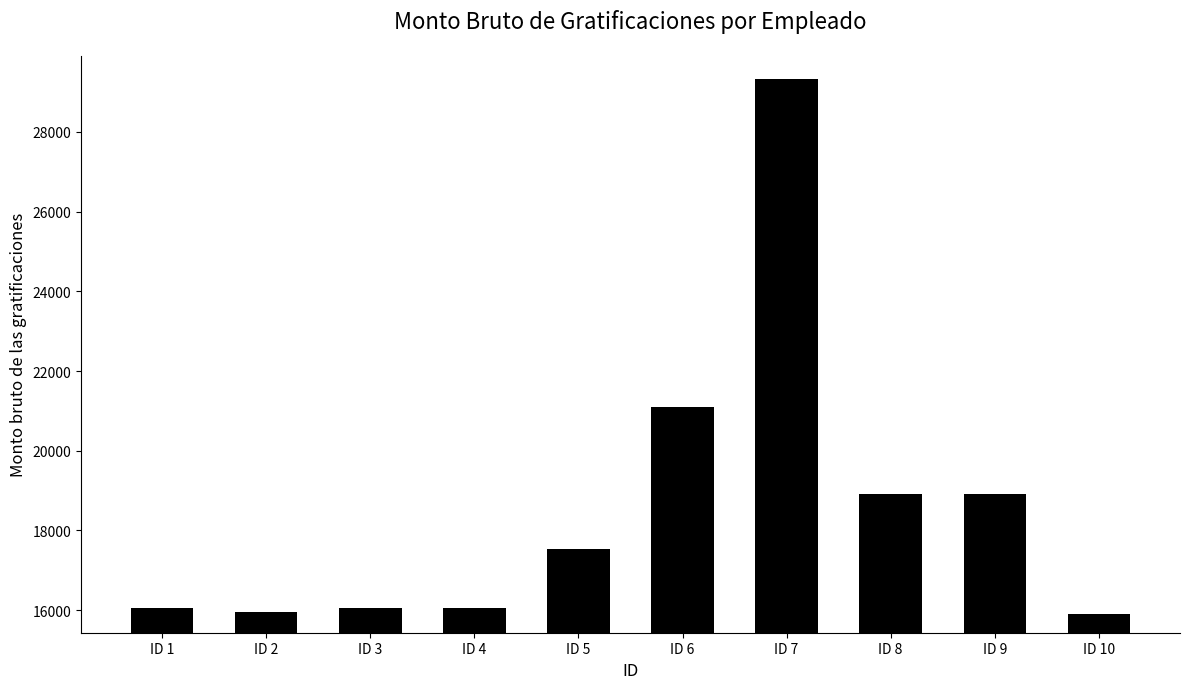

How many bars are there in total?

10